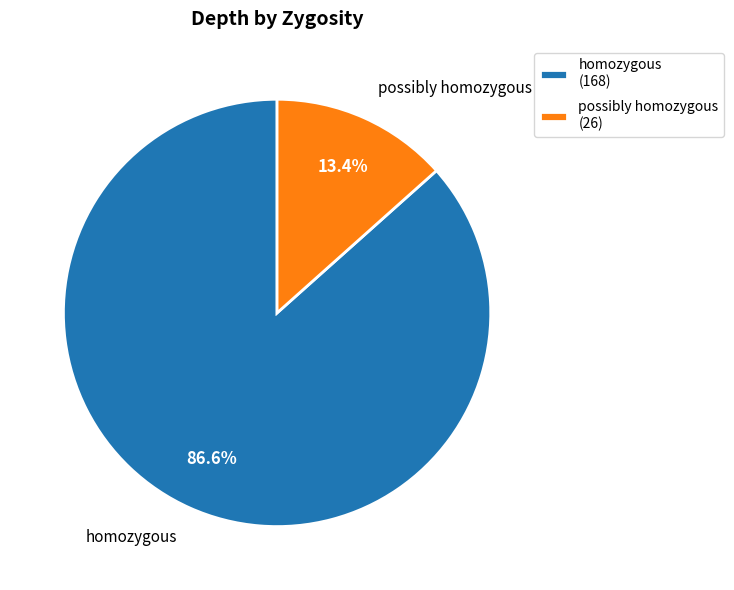

Rank the categories by value from lowest to highest.

possibly homozygous (26), homozygous (168)